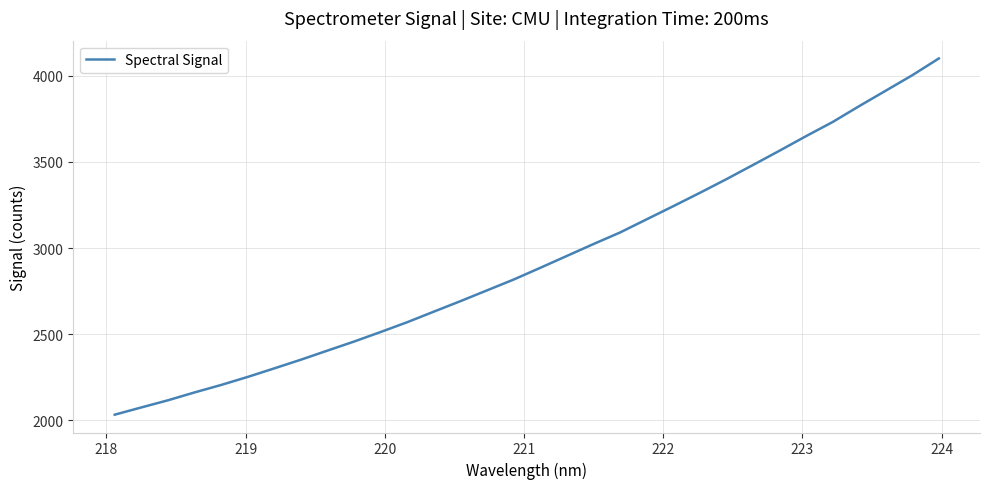

What is the difference between the maximum and minimum values?

2067.7